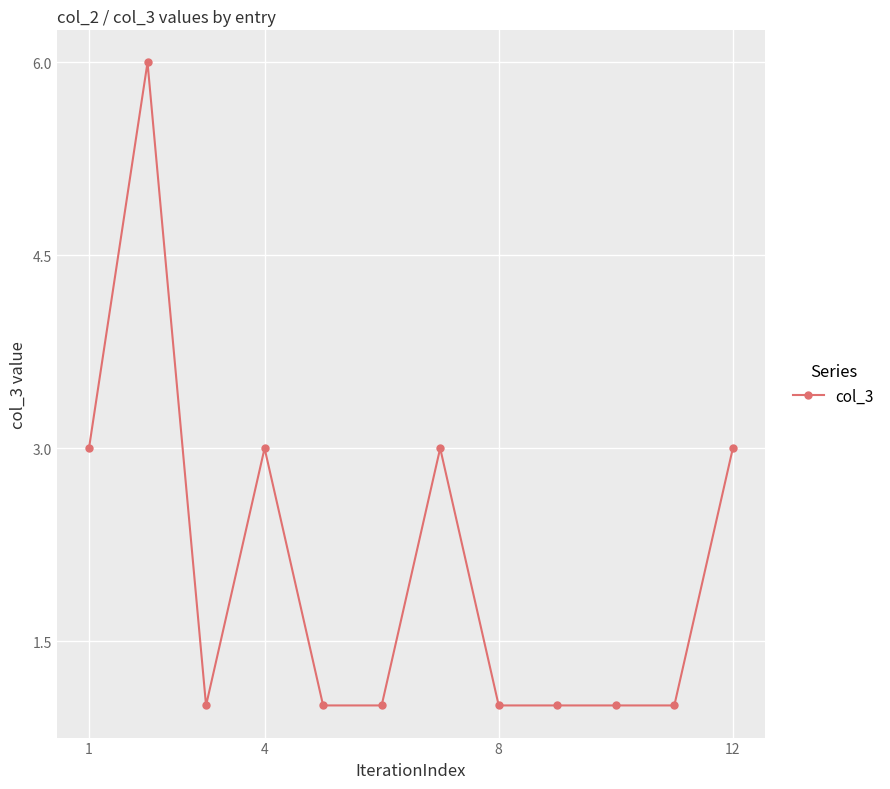

What is the value of the 9th point from the left?

1